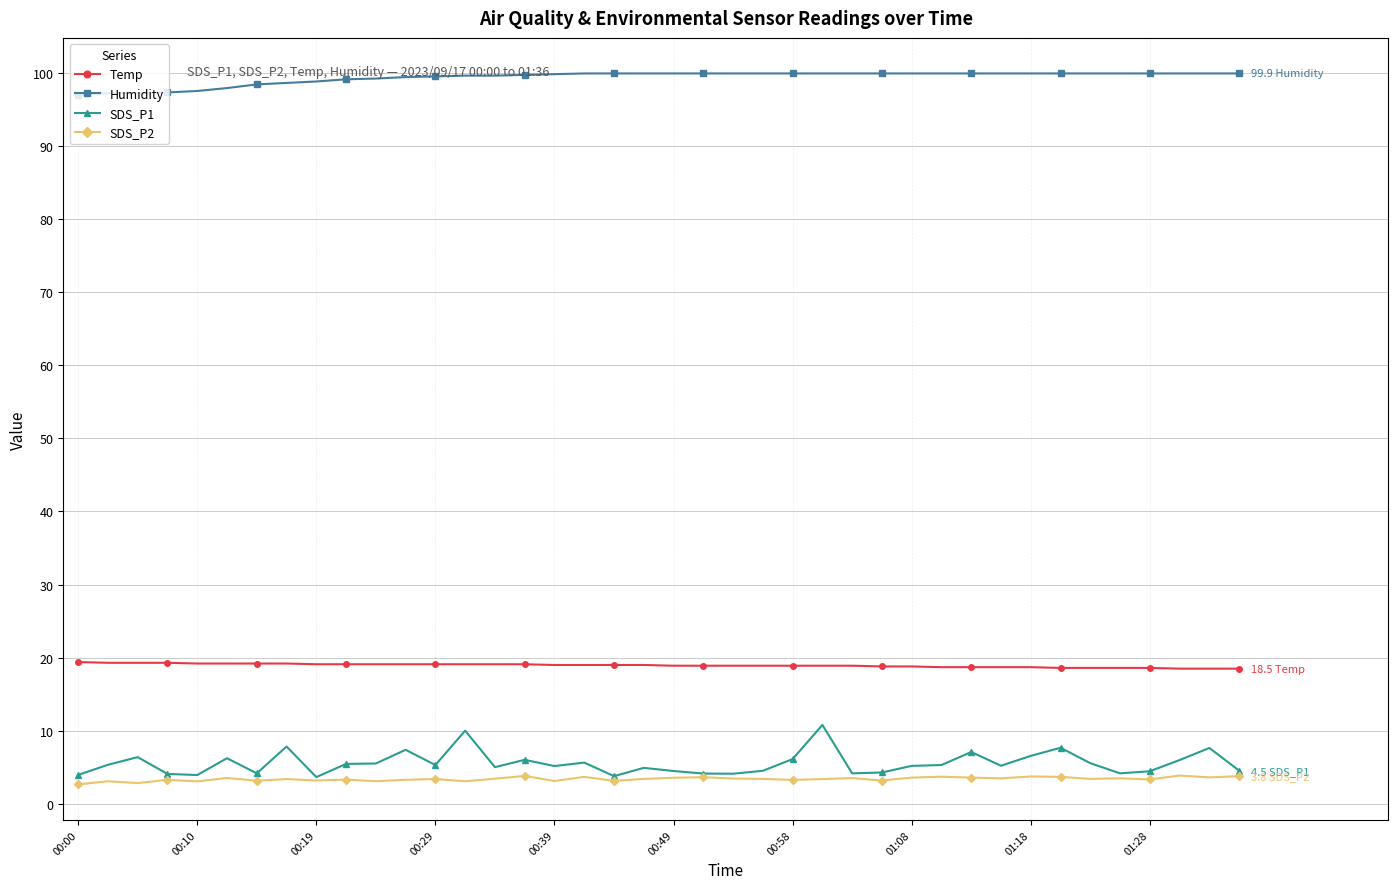

Rank the series by their maximum value, from lowest to highest.

SDS_P2, SDS_P1, Temp, Humidity